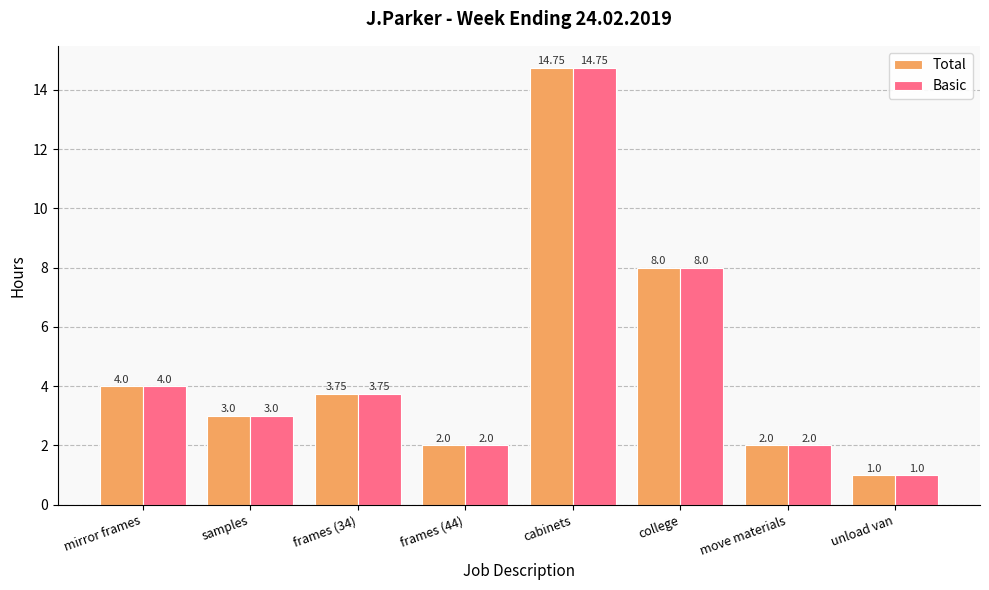

What is the average value of the Total series?

4.8